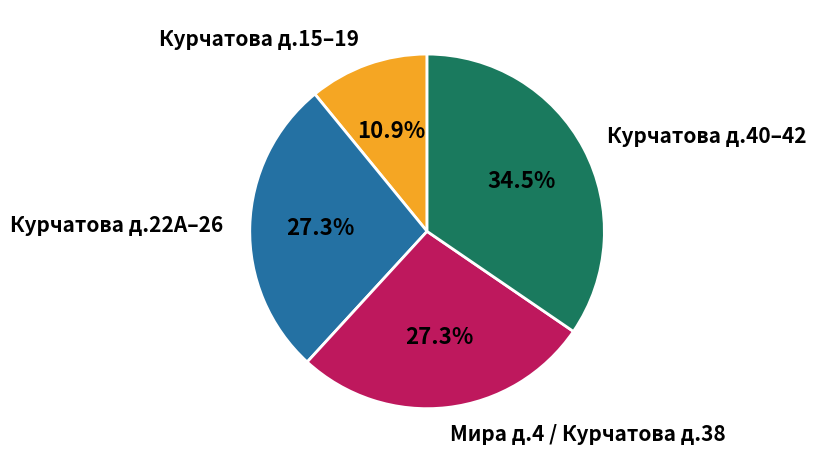

Is the sum of Курчатова д.15–19 and Мира д.4 / Курчатова д.38 greater than half?

No